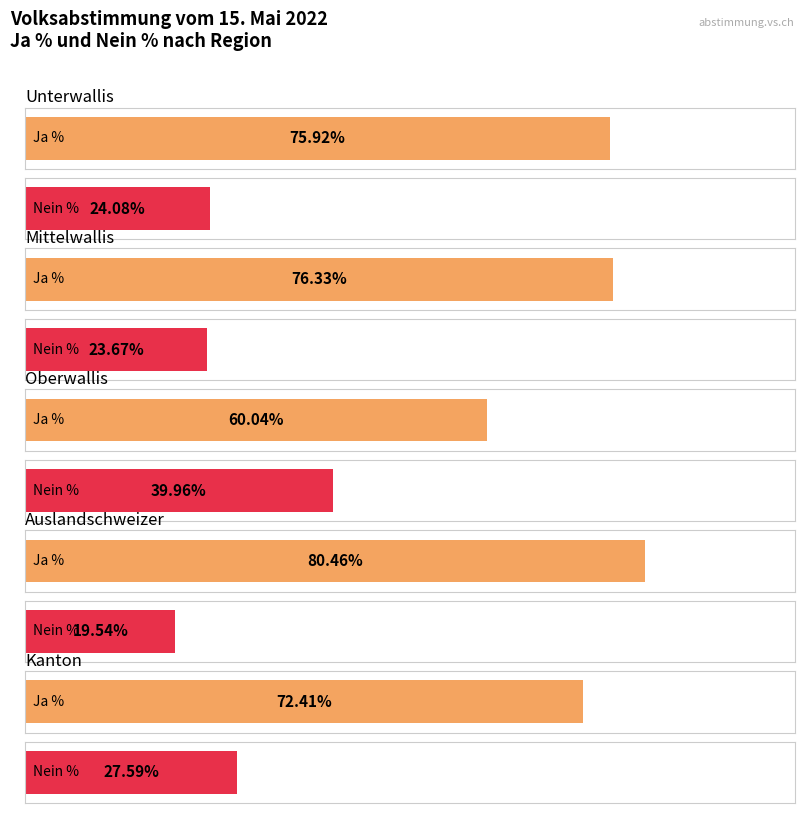

What is the total value across all series at Ja %?

365.2